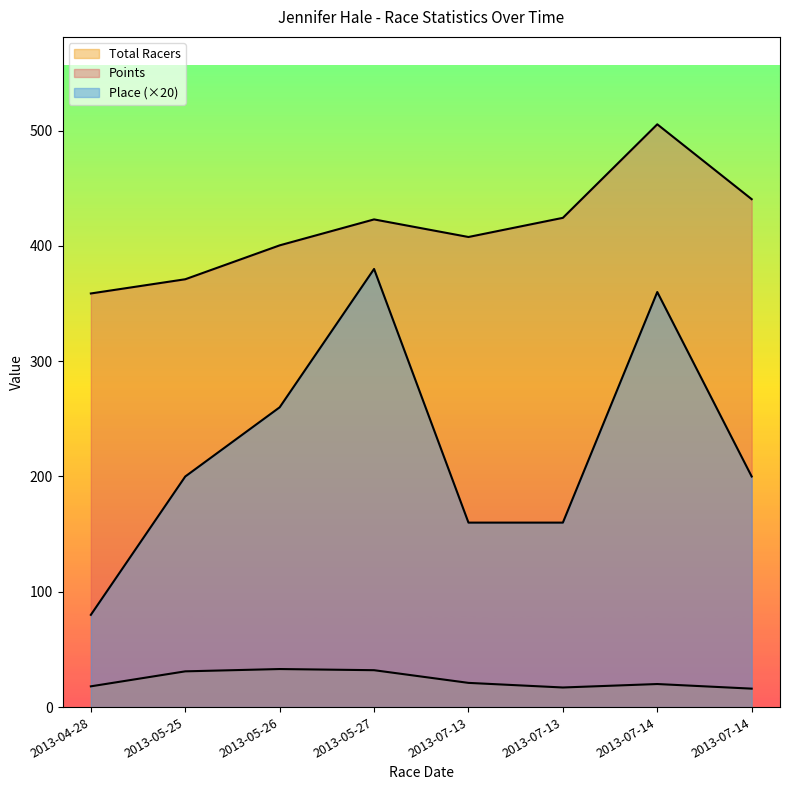

How many lines are shown in the chart?

3